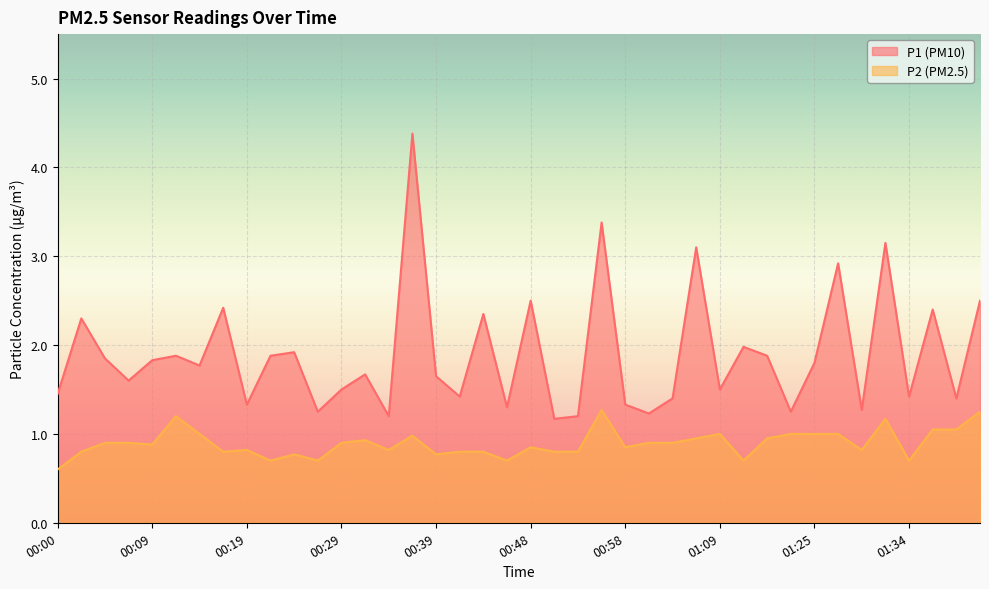

Reading right to left, transcribe all the data shown in this chart.

P1: 01:42=2.5	01:39=1.4	01:37=2.4	01:34=1.4	01:32=3.1	01:29=1.3	01:27=2.9	01:25=1.8	01:16=1.2	01:14=1.9	01:11=2.0	01:09=1.5	01:06=3.1	01:04=1.4	01:02=1.2	00:58=1.3	00:56=3.4	00:53=1.2	00:51=1.2	00:48=2.5	00:46=1.3	00:44=2.4	00:41=1.4	00:39=1.6	00:36=4.4	00:34=1.2	00:31=1.7	00:29=1.5	00:27=1.2	00:24=1.9	00:22=1.9	00:19=1.3	00:17=2.4	00:14=1.8	00:12=1.9	00:09=1.8	00:07=1.6	00:05=1.9	00:02=2.3	00:00=1.4
P2: 01:42=1.2	01:39=1.1	01:37=1.1	01:34=0.7	01:32=1.2	01:29=0.8	01:27=1.0	01:25=1.0	01:16=1.0	01:14=0.9	01:11=0.7	01:09=1.0	01:06=0.9	01:04=0.9	01:02=0.9	00:58=0.8	00:56=1.3	00:53=0.8	00:51=0.8	00:48=0.8	00:46=0.7	00:44=0.8	00:41=0.8	00:39=0.8	00:36=1.0	00:34=0.8	00:31=0.9	00:29=0.9	00:27=0.7	00:24=0.8	00:22=0.7	00:19=0.8	00:17=0.8	00:14=1.0	00:12=1.2	00:09=0.9	00:07=0.9	00:05=0.9	00:02=0.8	00:00=0.6